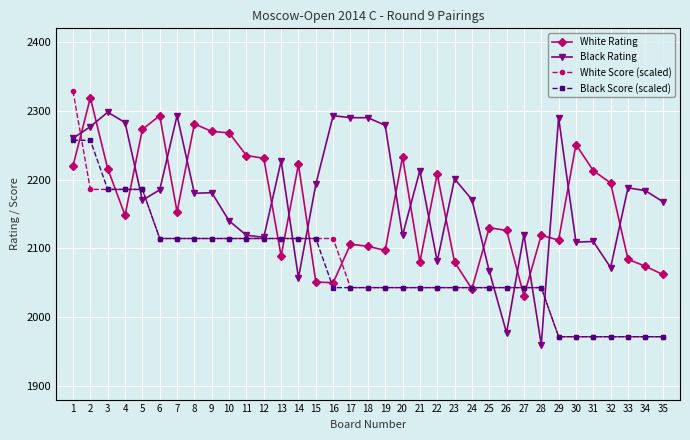

Is this an area chart (filled region under the line)?

No